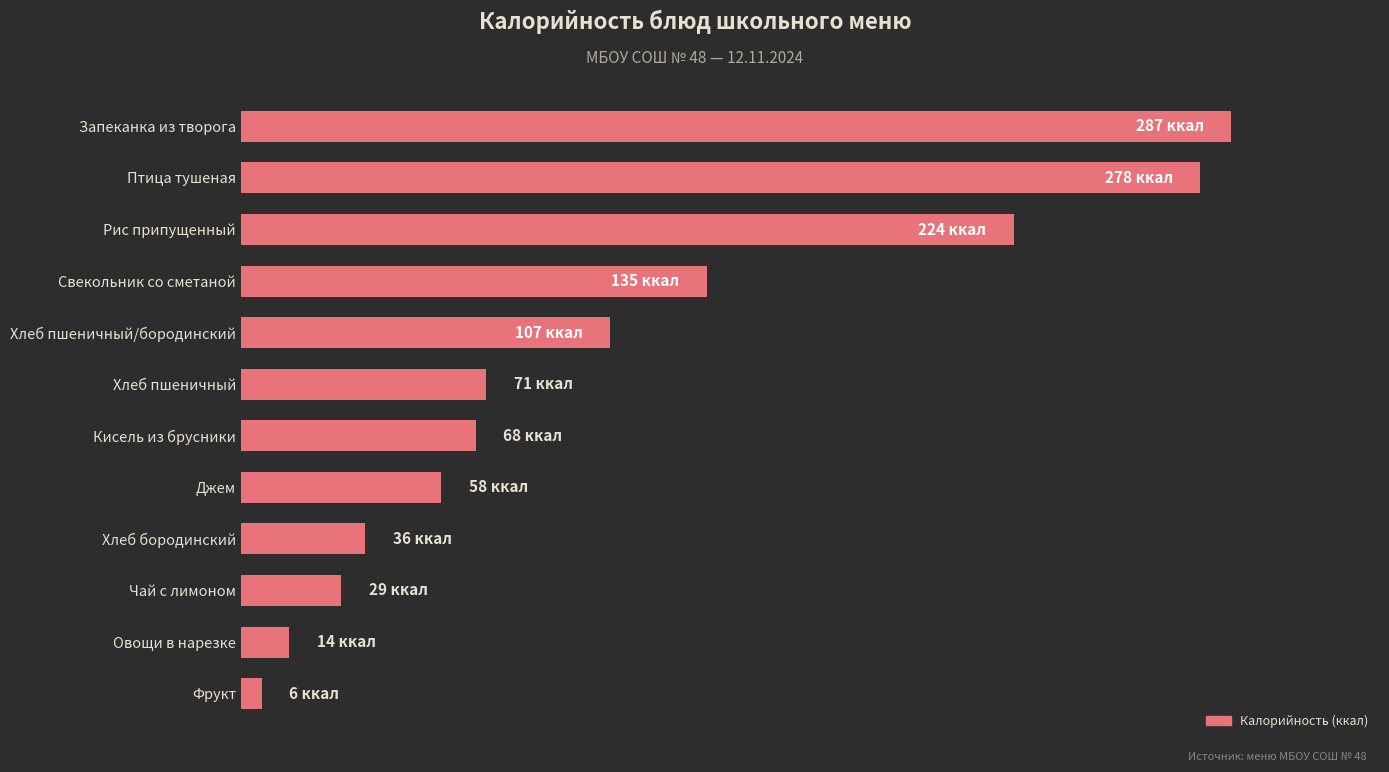

How many bars are there in total?

12